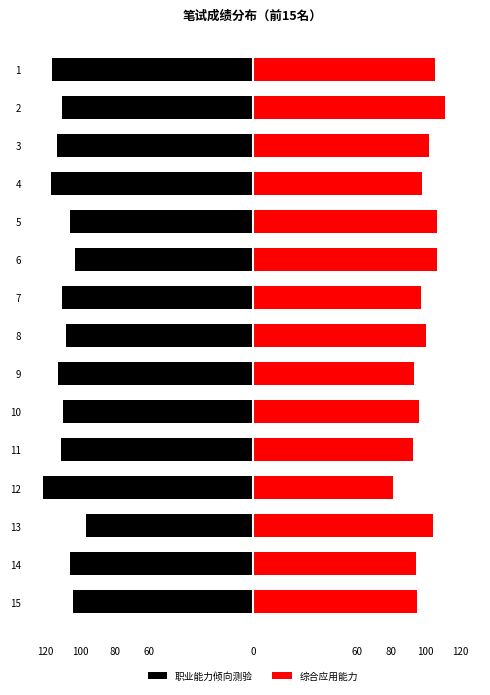

Is it true that 综合应用能力 equals 173.1 at 5?

False